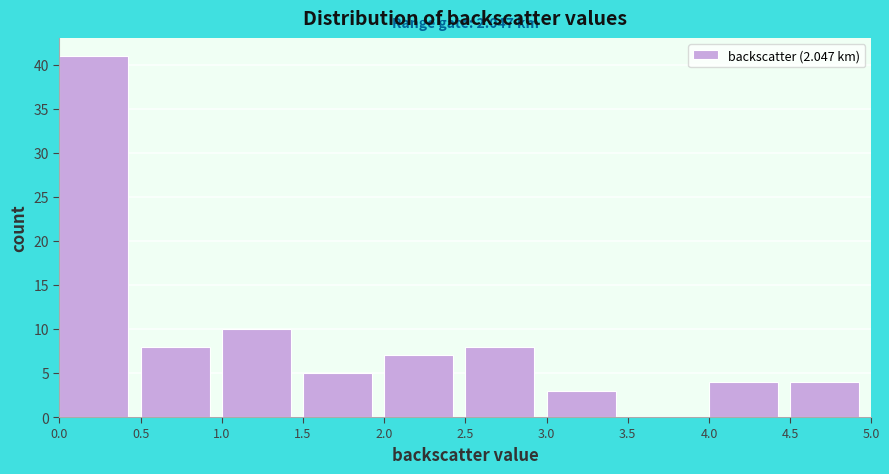

Over which range of the x-axis is the bar tallest?

0.0 to 0.5